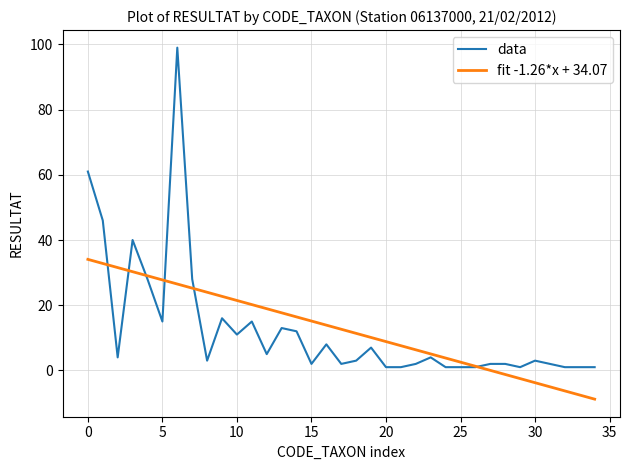

What is the highest value of the fit -1.26*x + 34.07 series?

34.1